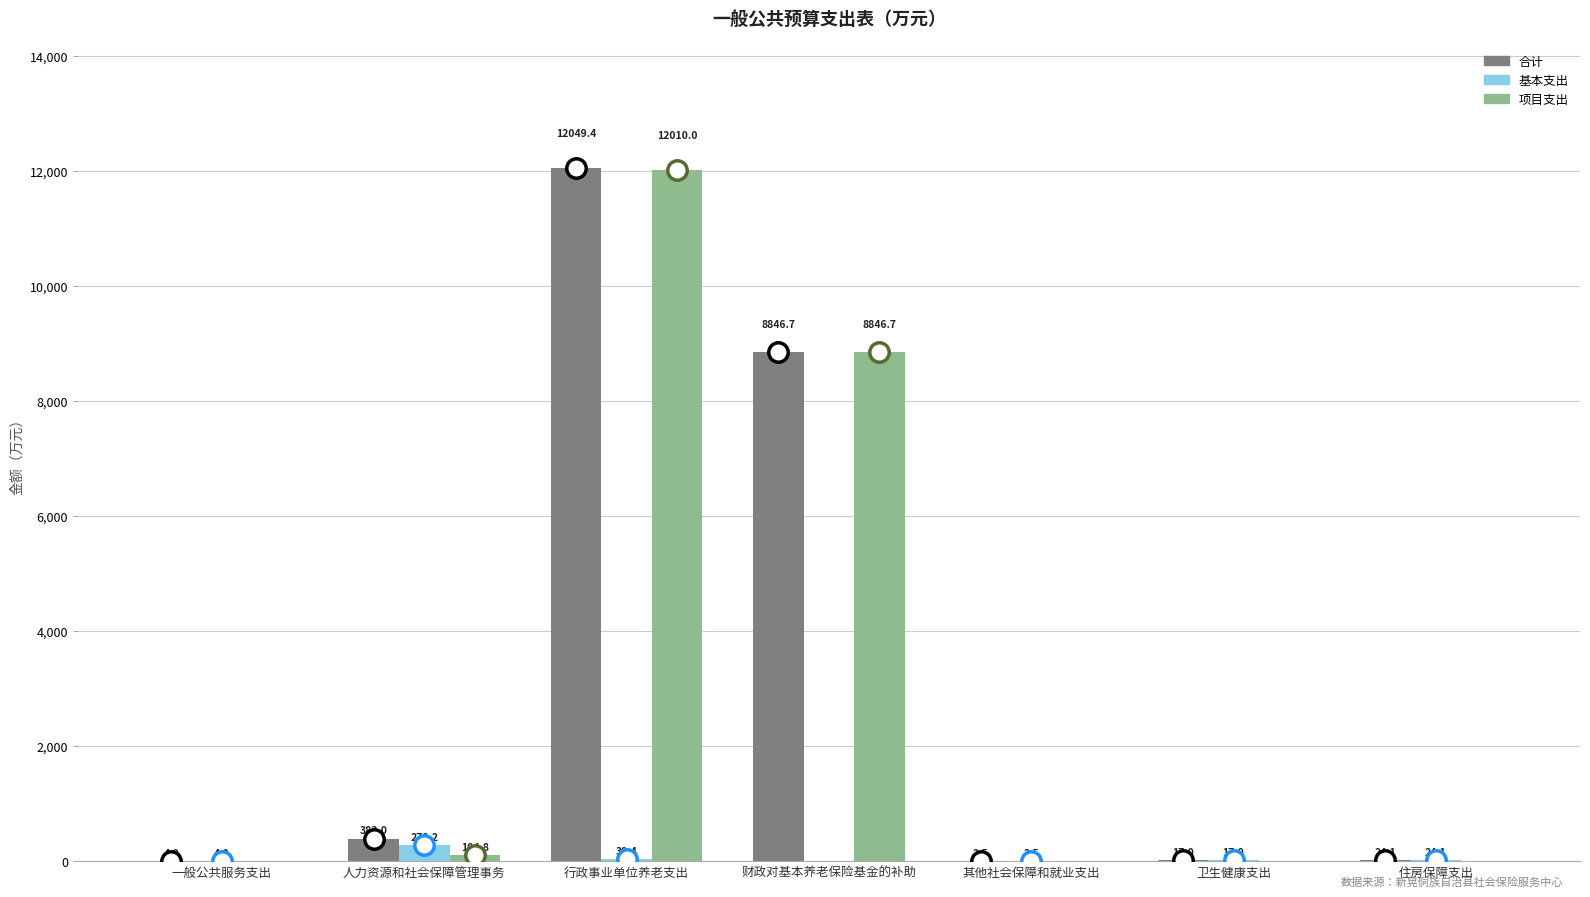

At which label is 合计 closest to 6025?

财政对基本养老保险基金的补助